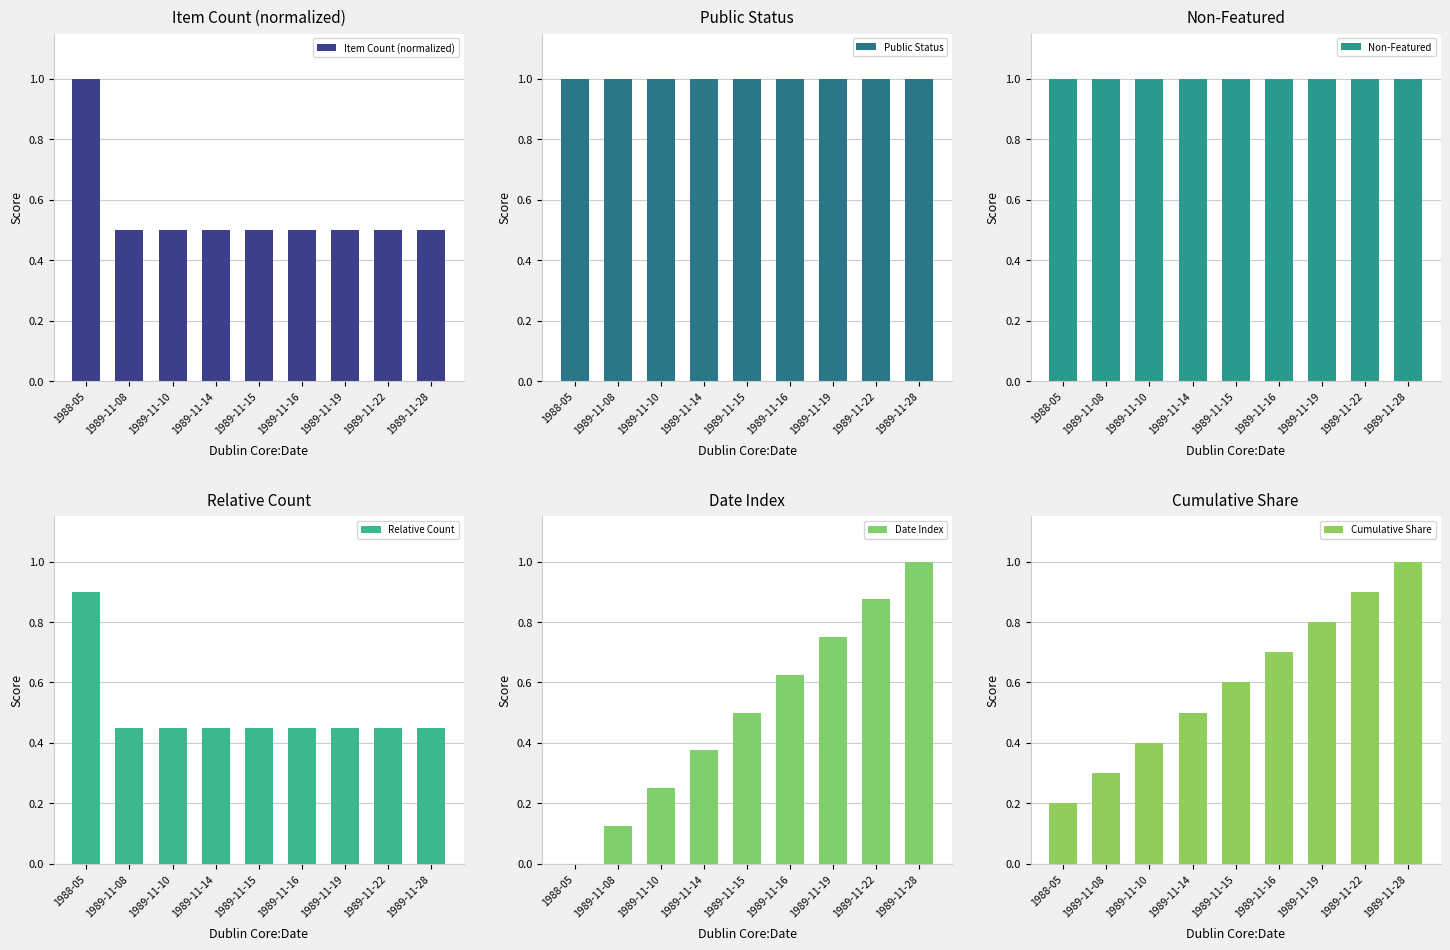

Reading left to right, list all the values displayed in this chart.

Item Count (normalized): 1988-05=1.0	1989-11-08=0.5	1989-11-10=0.5	1989-11-14=0.5	1989-11-15=0.5	1989-11-16=0.5	1989-11-19=0.5	1989-11-22=0.5	1989-11-28=0.5
Public Status: 1988-05=1.0	1989-11-08=1.0	1989-11-10=1.0	1989-11-14=1.0	1989-11-15=1.0	1989-11-16=1.0	1989-11-19=1.0	1989-11-22=1.0	1989-11-28=1.0
Non-Featured: 1988-05=1.0	1989-11-08=1.0	1989-11-10=1.0	1989-11-14=1.0	1989-11-15=1.0	1989-11-16=1.0	1989-11-19=1.0	1989-11-22=1.0	1989-11-28=1.0
Relative Count: 1988-05=0.9	1989-11-08=0.5	1989-11-10=0.5	1989-11-14=0.5	1989-11-15=0.5	1989-11-16=0.5	1989-11-19=0.5	1989-11-22=0.5	1989-11-28=0.5
Date Index: 1988-05=0.0	1989-11-08=0.1	1989-11-10=0.2	1989-11-14=0.4	1989-11-15=0.5	1989-11-16=0.6	1989-11-19=0.8	1989-11-22=0.9	1989-11-28=1.0
Cumulative Share: 1988-05=0.2	1989-11-08=0.3	1989-11-10=0.4	1989-11-14=0.5	1989-11-15=0.6	1989-11-16=0.7	1989-11-19=0.8	1989-11-22=0.9	1989-11-28=1.0